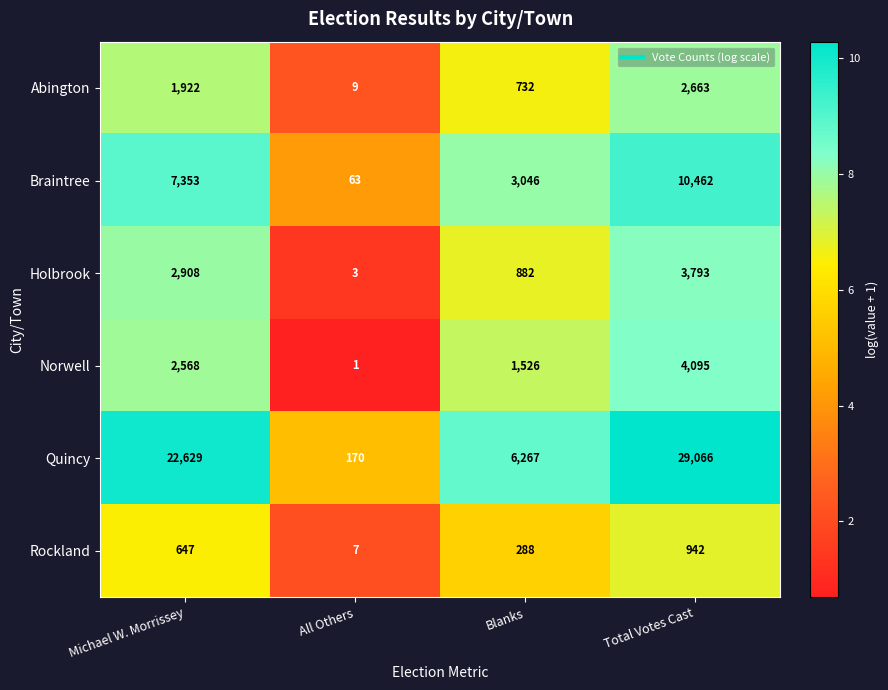

Which series changed the most between All Others and Total Votes Cast?

Quincy